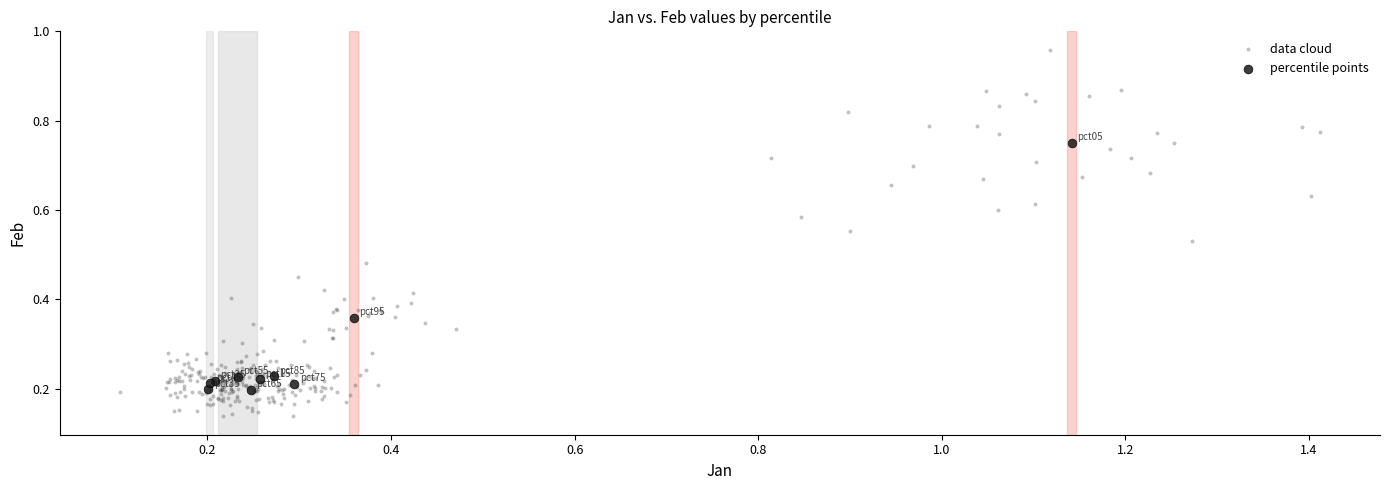

Which series reaches the minimum Y coordinate?

data cloud